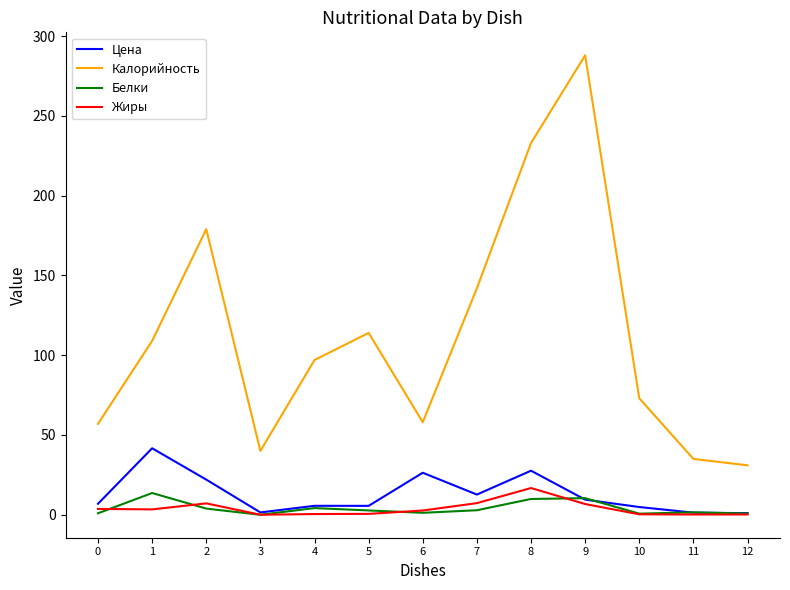

What is the total value across all series at 0?

68.5